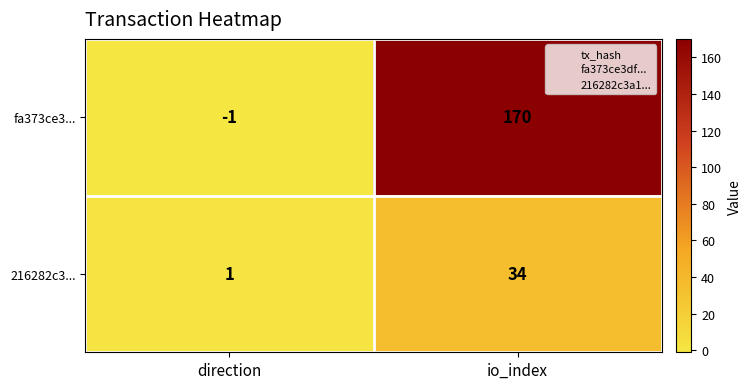

What is the sum of the 216282c3... values at direction and io_index?

35